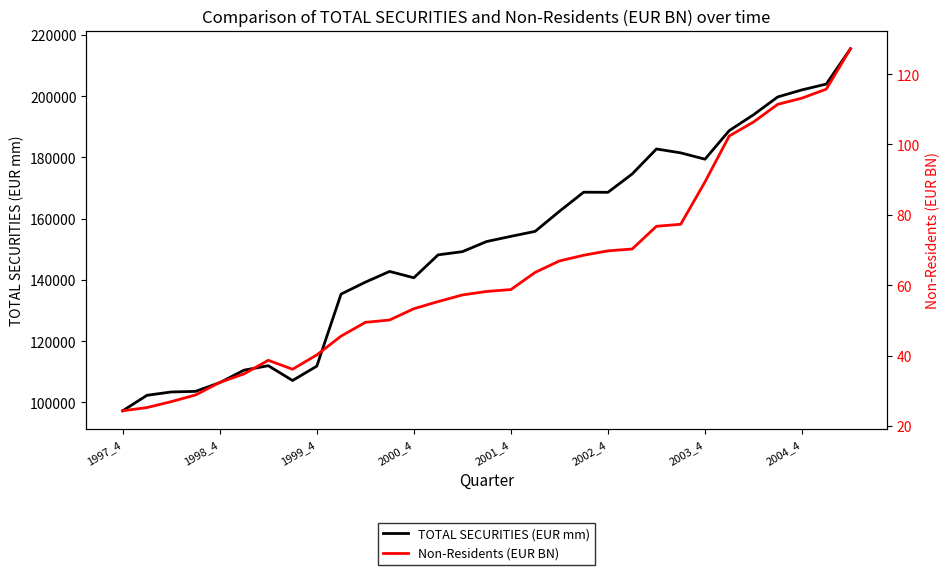

At which label does TOTAL SECURITIES (EUR mm) reach its minimum?

1997_4